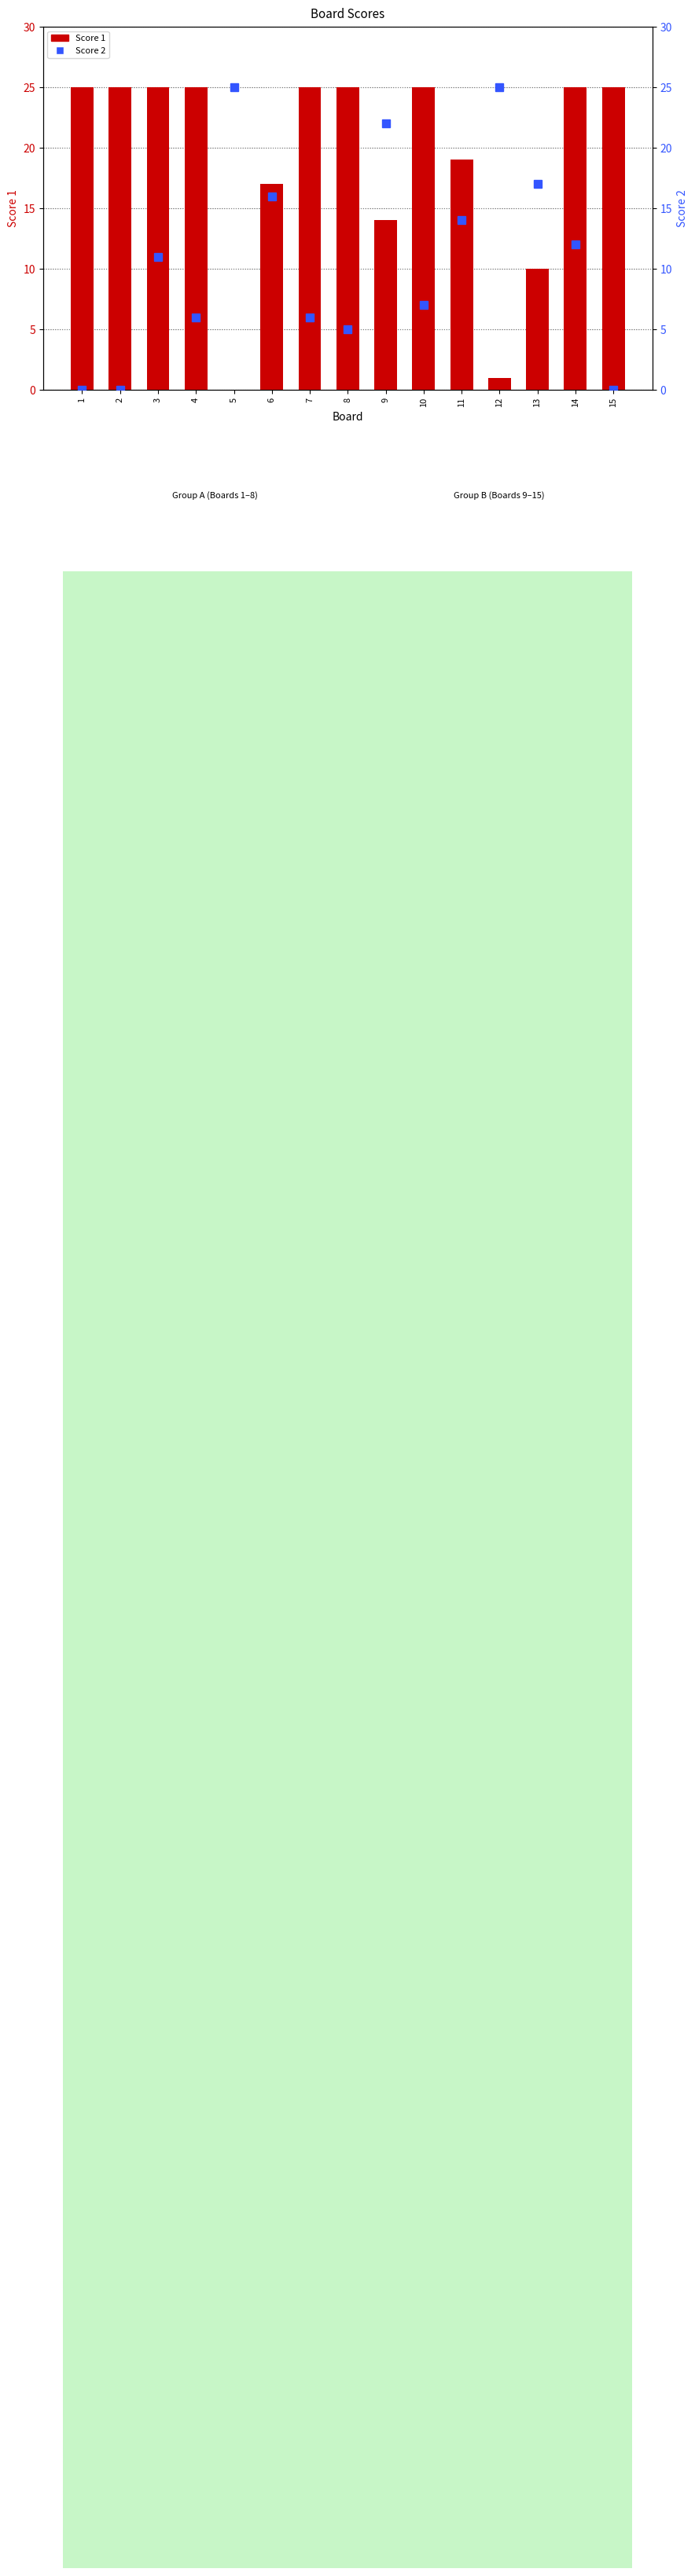

Which series changed the most between 2 and 3?

Score 2